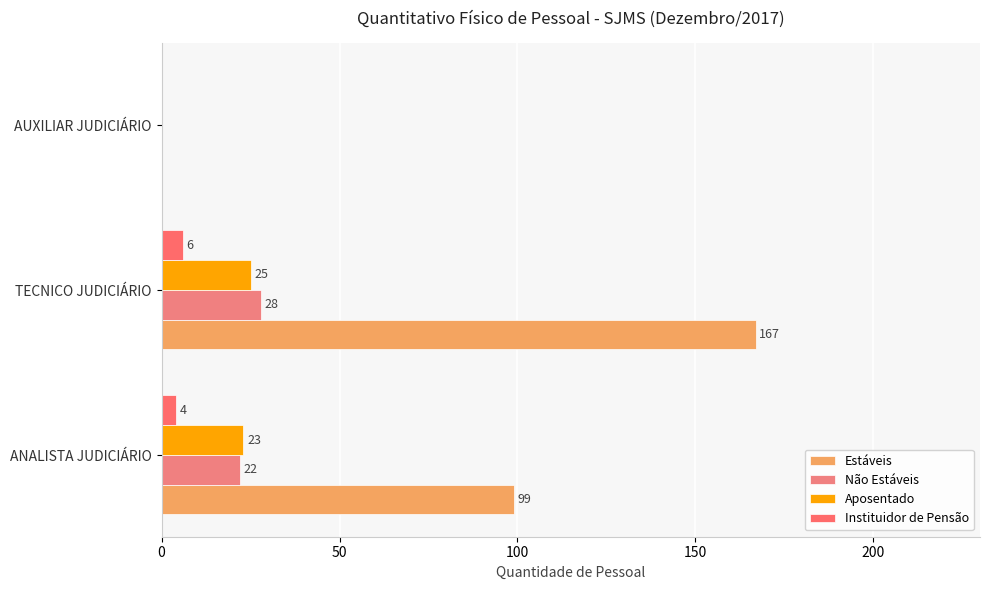

List the series in order of their peak value, highest first.

Estáveis, Não Estáveis, Aposentado, Instituidor de Pensão